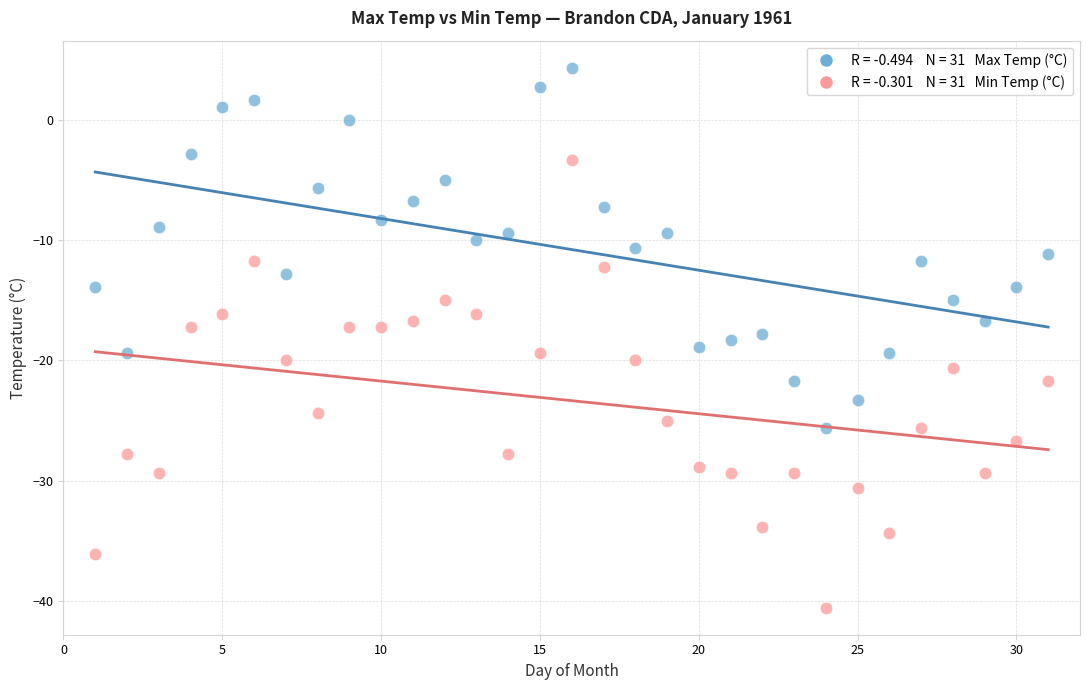

Across all data points, what is the range of Y values (max minus min)?

45.0